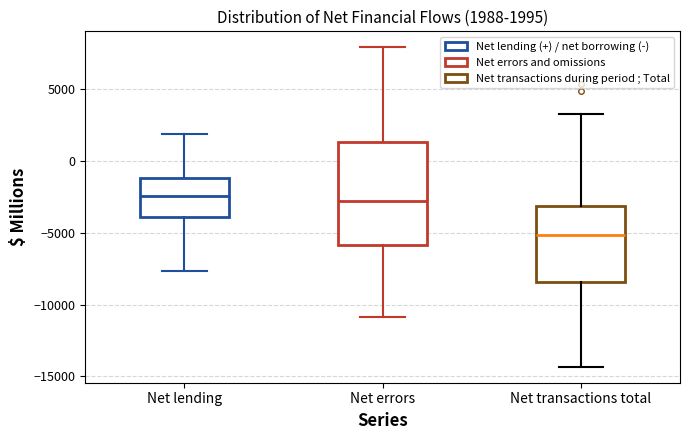

Which box is the tallest, from its lower edge to its upper edge?

Net errors